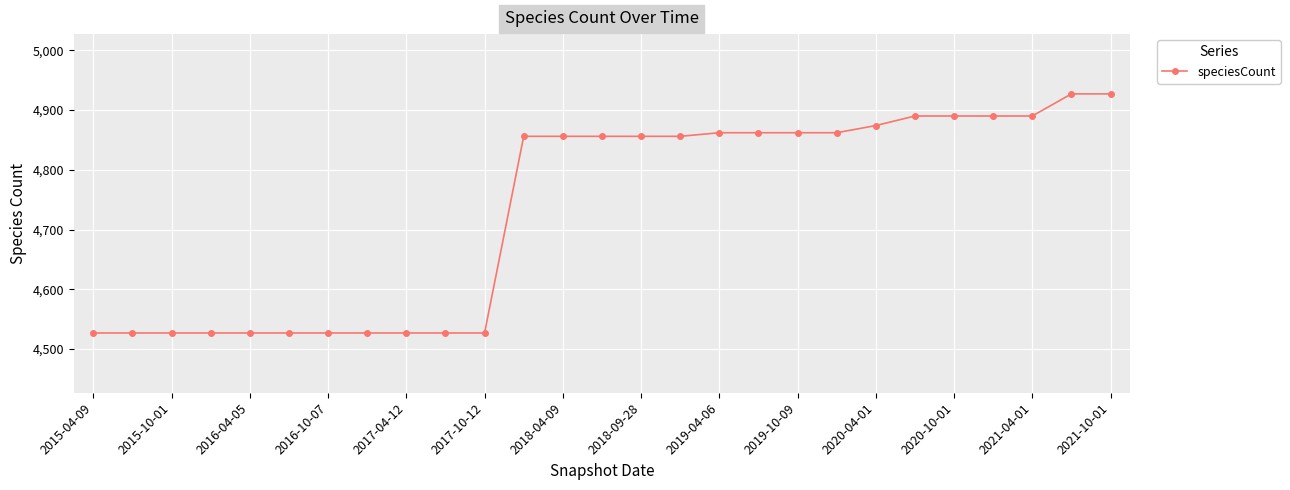

What is the sum of all values?

127813